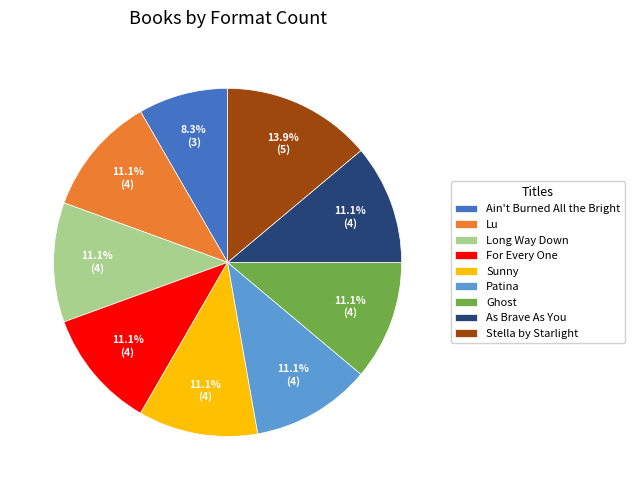

To the nearest percent, what percentage of the pie is Sunny?

11%